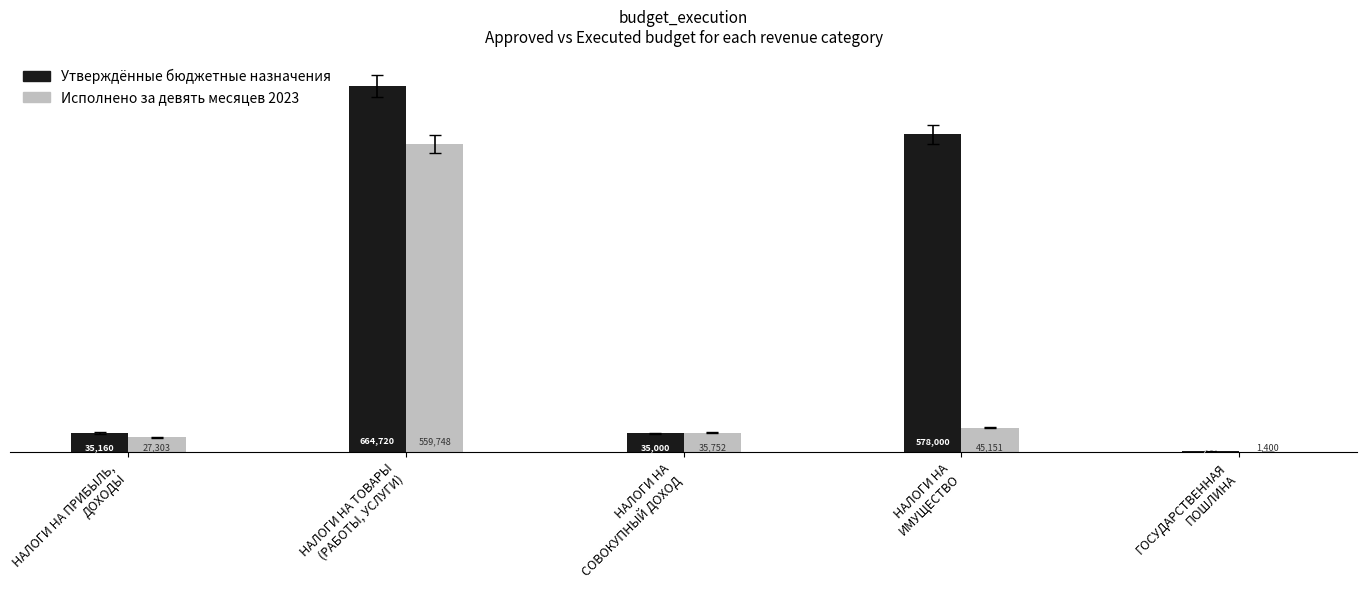

Which series has the largest total across all categories?

Утверждённые бюджетные назначения